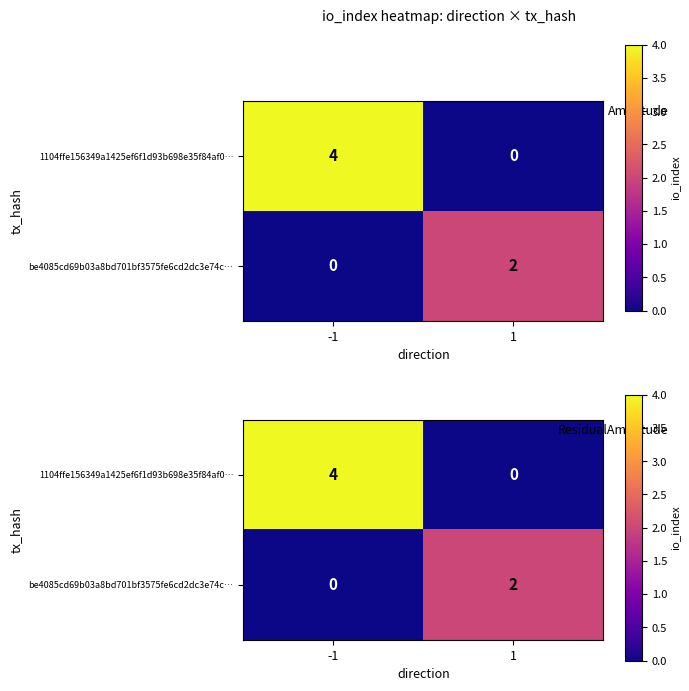

Rank the categories by be4085cd69b03a8bd701bf3575fe6cd2dc3e74c… value from lowest to highest.

-1, 1